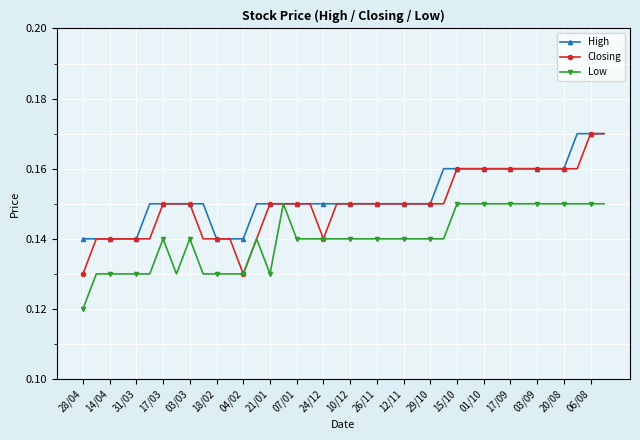

Rank the series by their average value, from highest to lowest.

High, Closing, Low